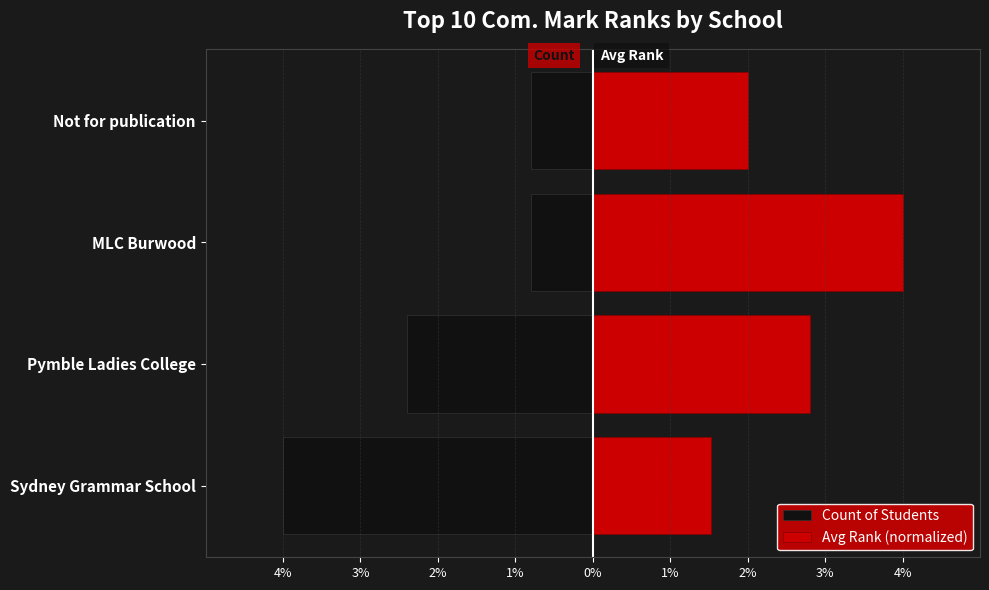

What is the sum of all Avg Rank (normalized) values?

10.3